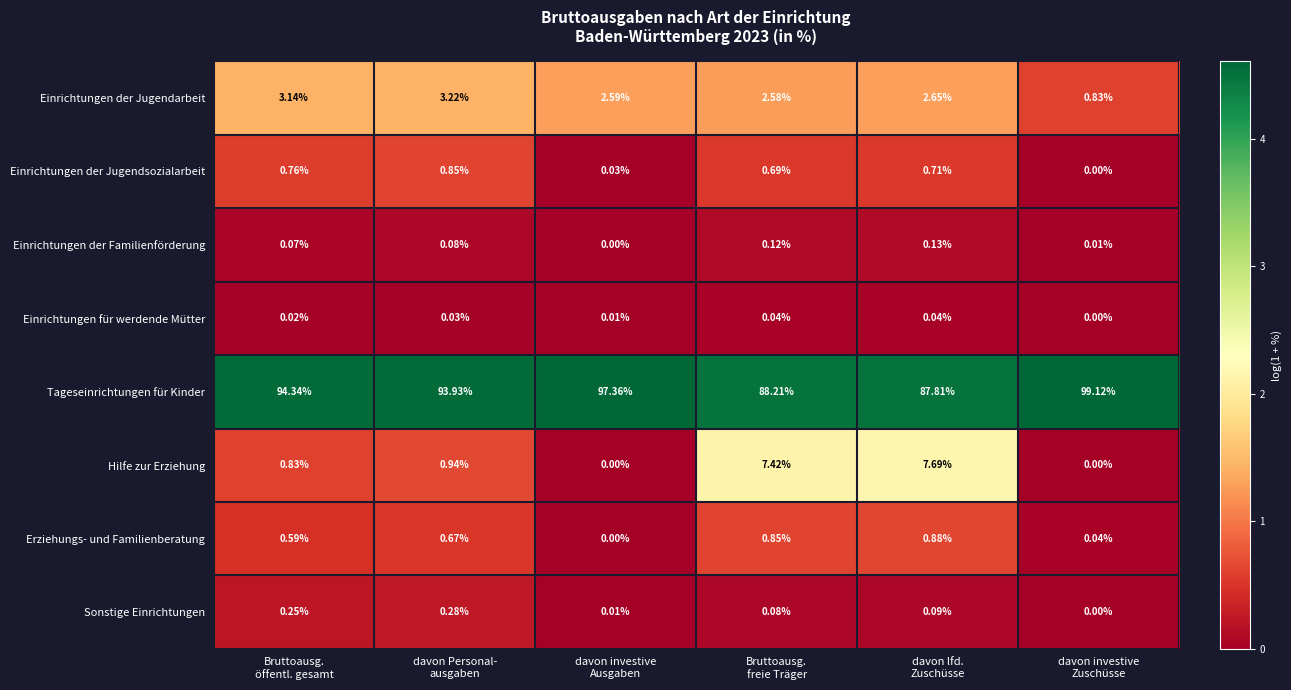

Which series has the largest total across all categories?

Tageseinrichtungen für Kinder